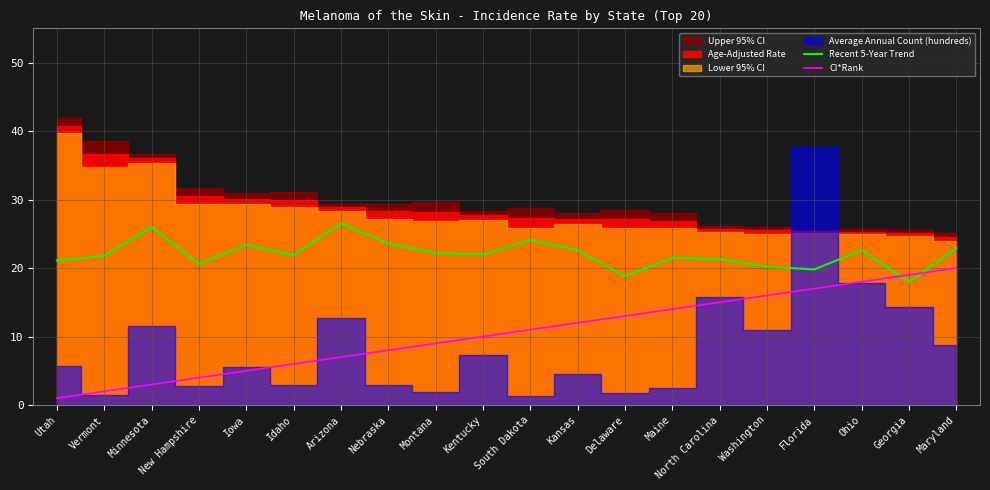

Does the chart have visible grid lines?

Yes